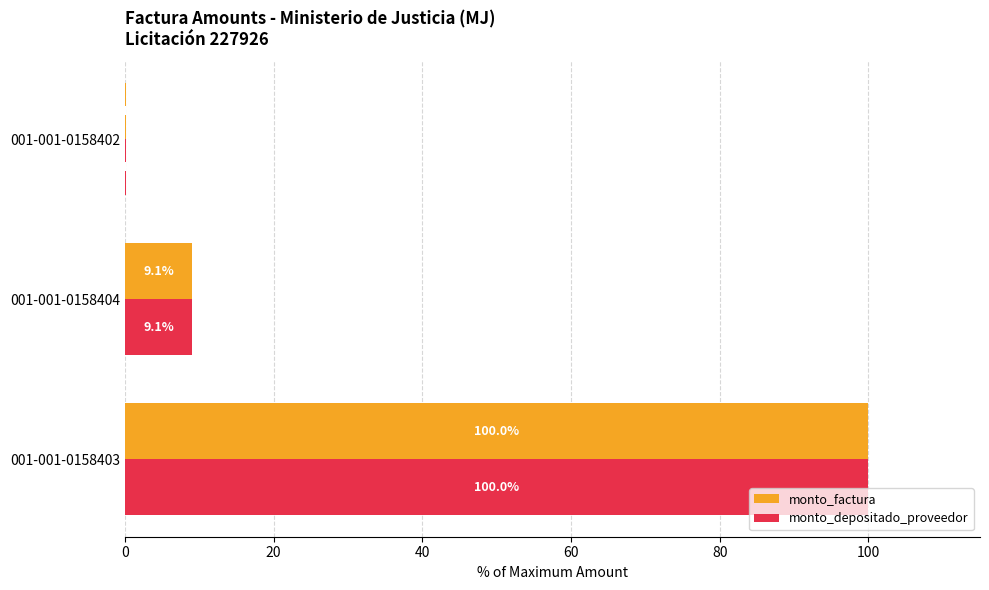

What value does the monto_depositado_proveedor series have at 001-001-0158403?

100.0